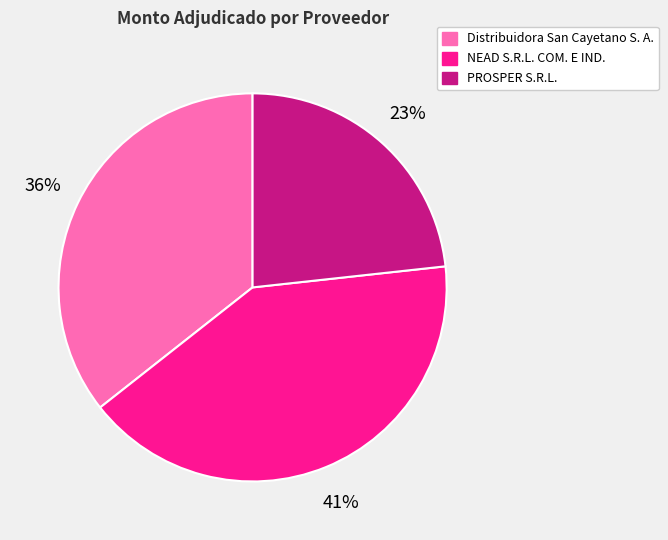

Is the sum of Distribuidora San Cayetano S. A. and PROSPER S.R.L. greater than half?

Yes